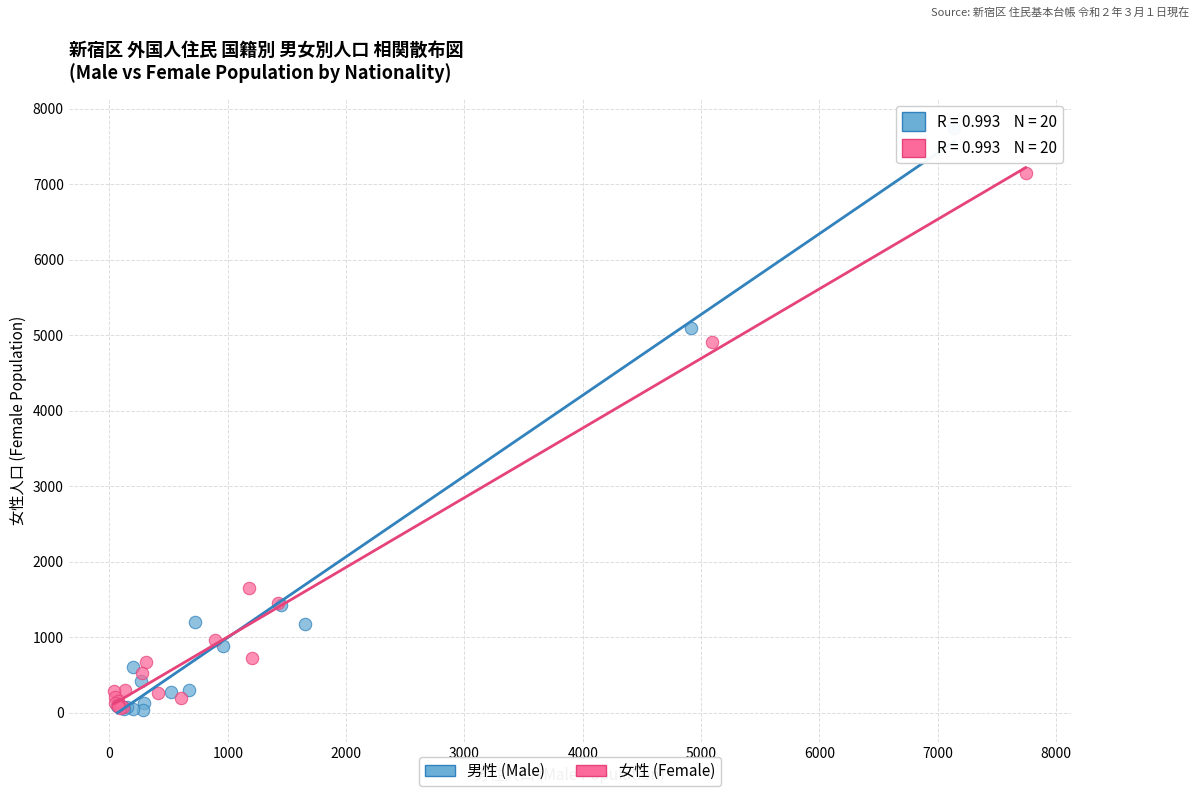

What are all the series names shown in the legend?

男性 (Male), 女性 (Female)